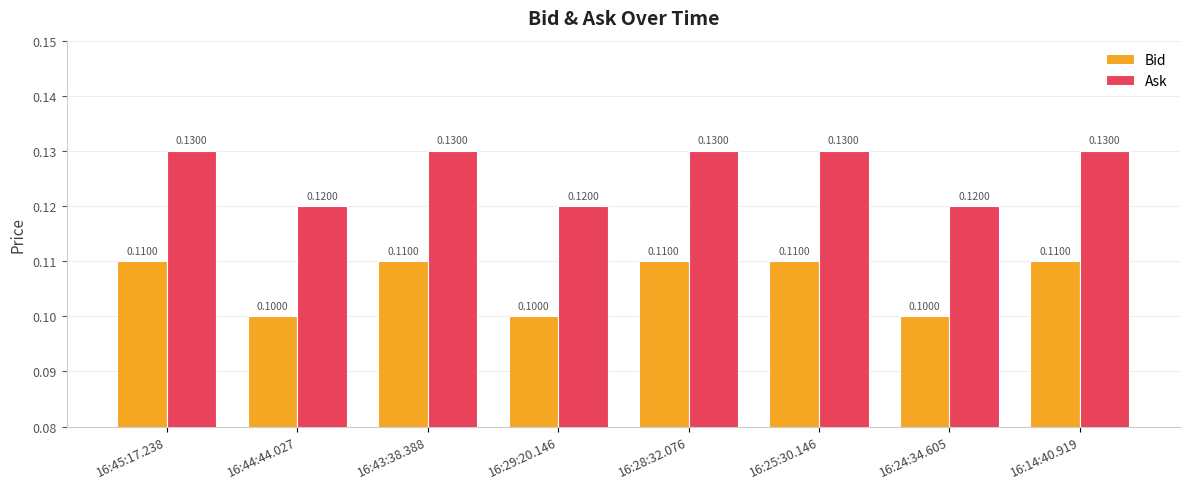

Reading left to right, list all the values displayed in this chart.

Bid: 16:45:17.238=0.1	16:44:44.027=0.1	16:43:38.388=0.1	16:29:20.146=0.1	16:28:32.076=0.1	16:25:30.146=0.1	16:24:34.605=0.1	16:14:40.919=0.1
Ask: 16:45:17.238=0.1	16:44:44.027=0.1	16:43:38.388=0.1	16:29:20.146=0.1	16:28:32.076=0.1	16:25:30.146=0.1	16:24:34.605=0.1	16:14:40.919=0.1